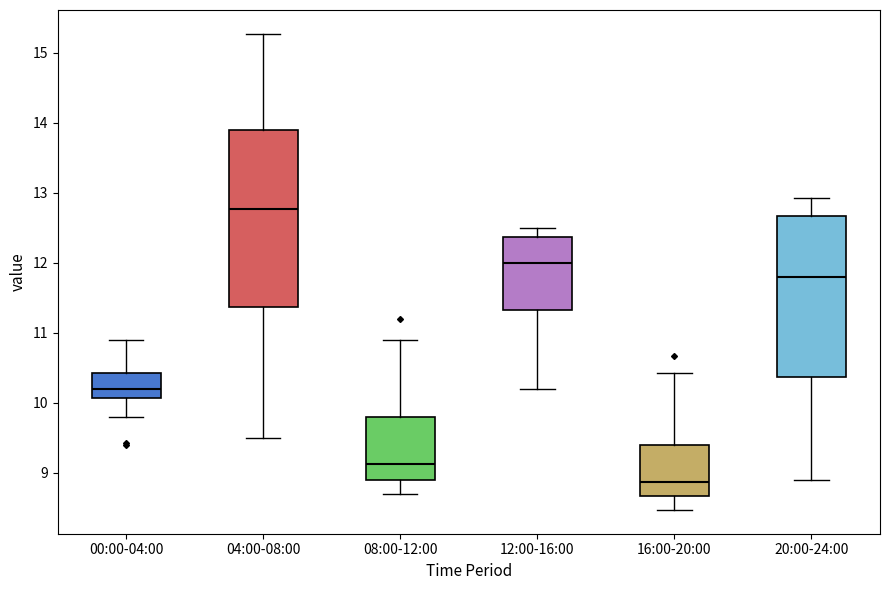

Which box is the tallest, from its lower edge to its upper edge?

04:00-08:00